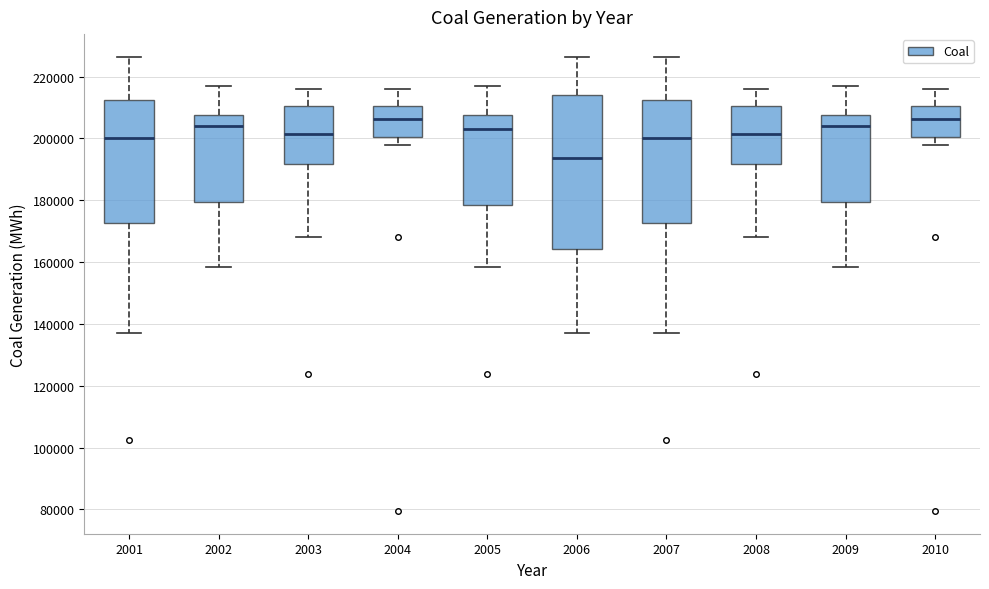

Where does the lower whisker of the box at x = 2008 end on the y-axis? The values are not printed on the chart, so give them approximately, as read against the axis.

168000